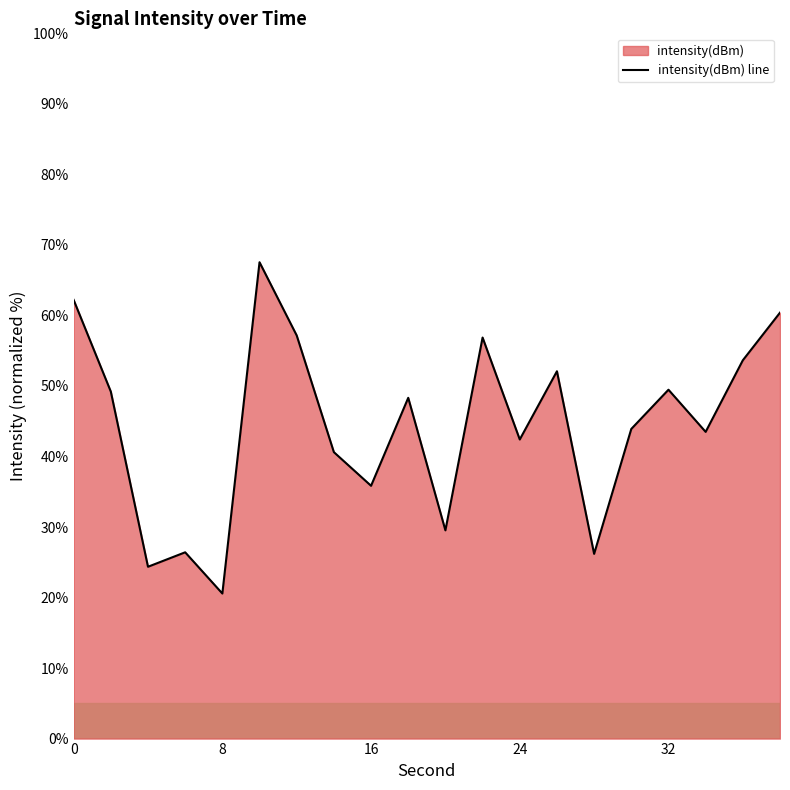

What is the minimum value shown in the chart?

20.6